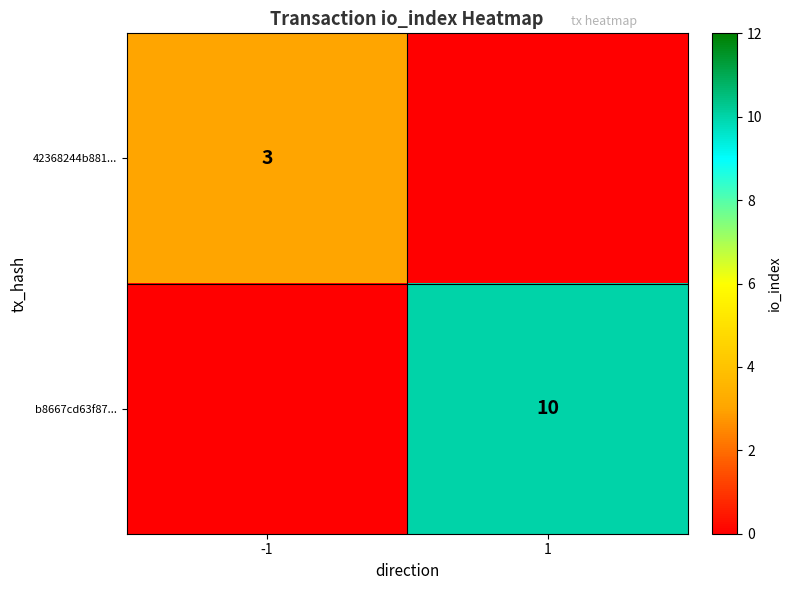

Is the value of b8667cd63f87... at 1 greater than the value of 42368244b881... at -1?

Yes